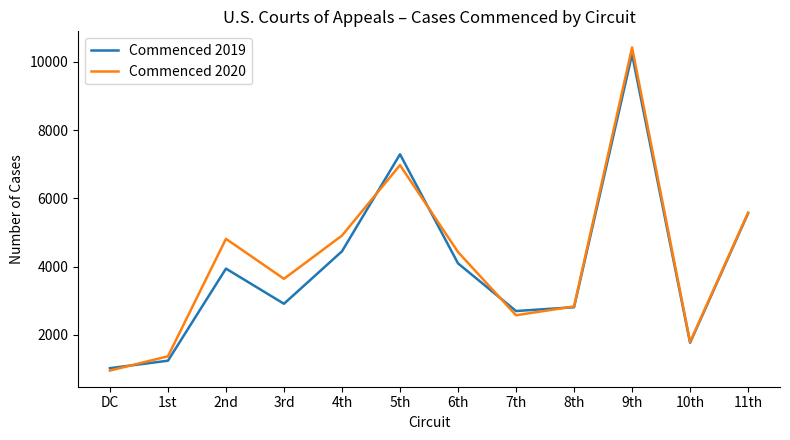

True or false: Commenced 2020 has more than 2 interior local peaks.

True